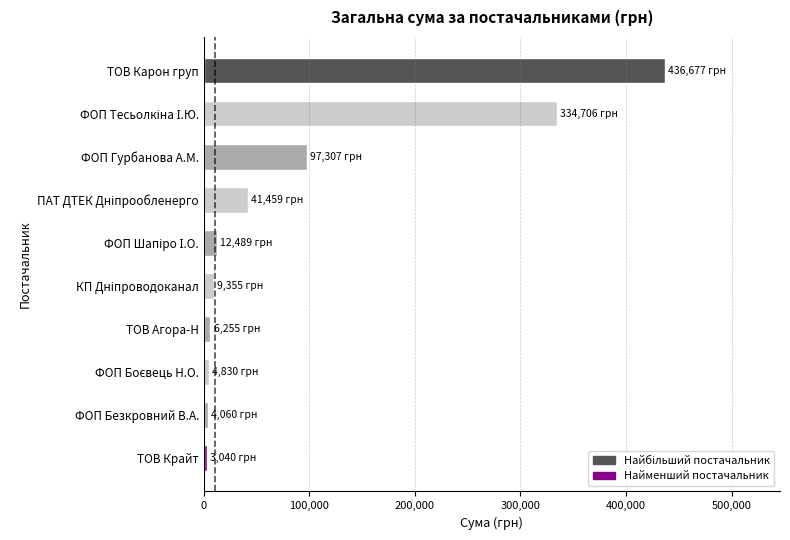

Count the number of data series in this chart.

1